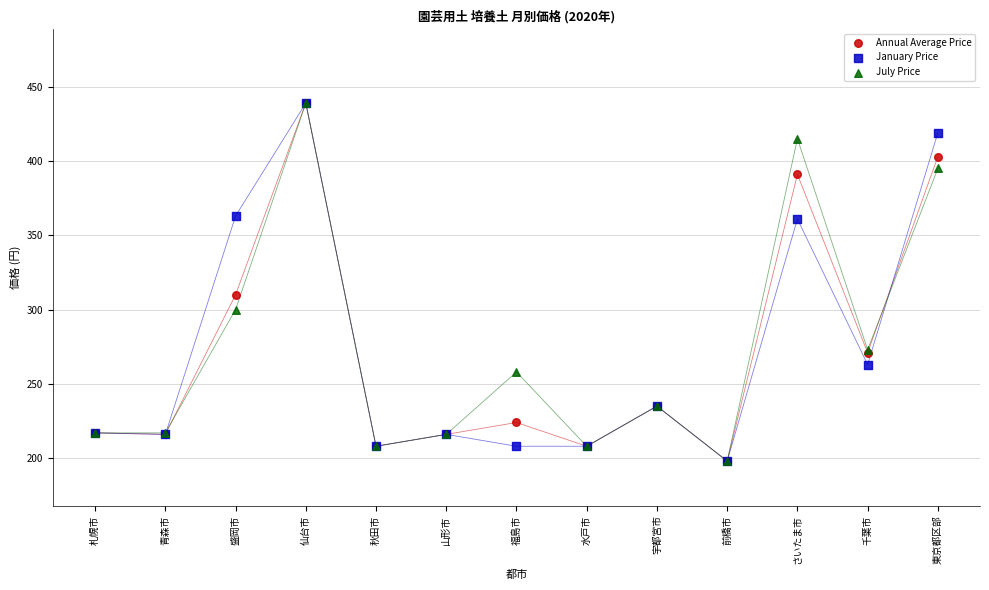

Across all series, what Y value is closest to 318?

310